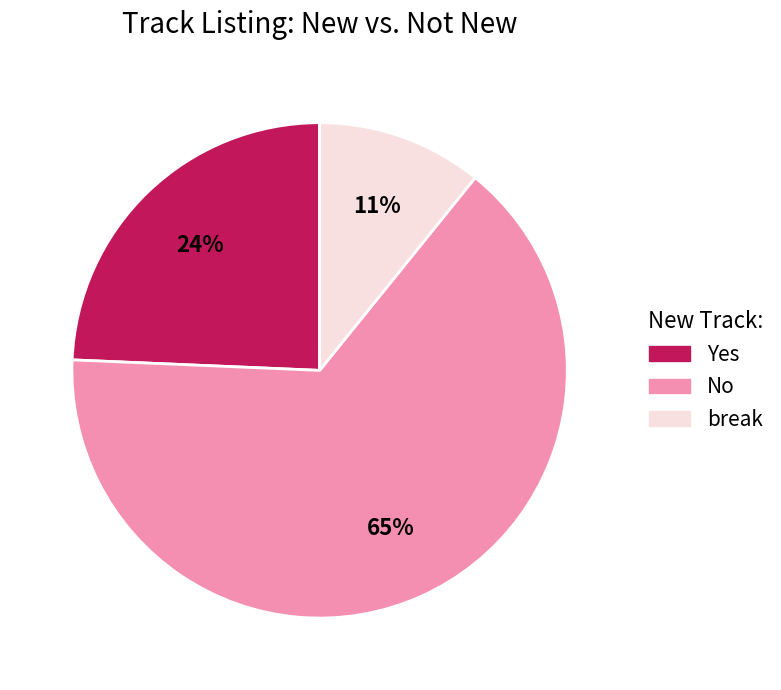

To the nearest percent, what portion does No represent?

65%